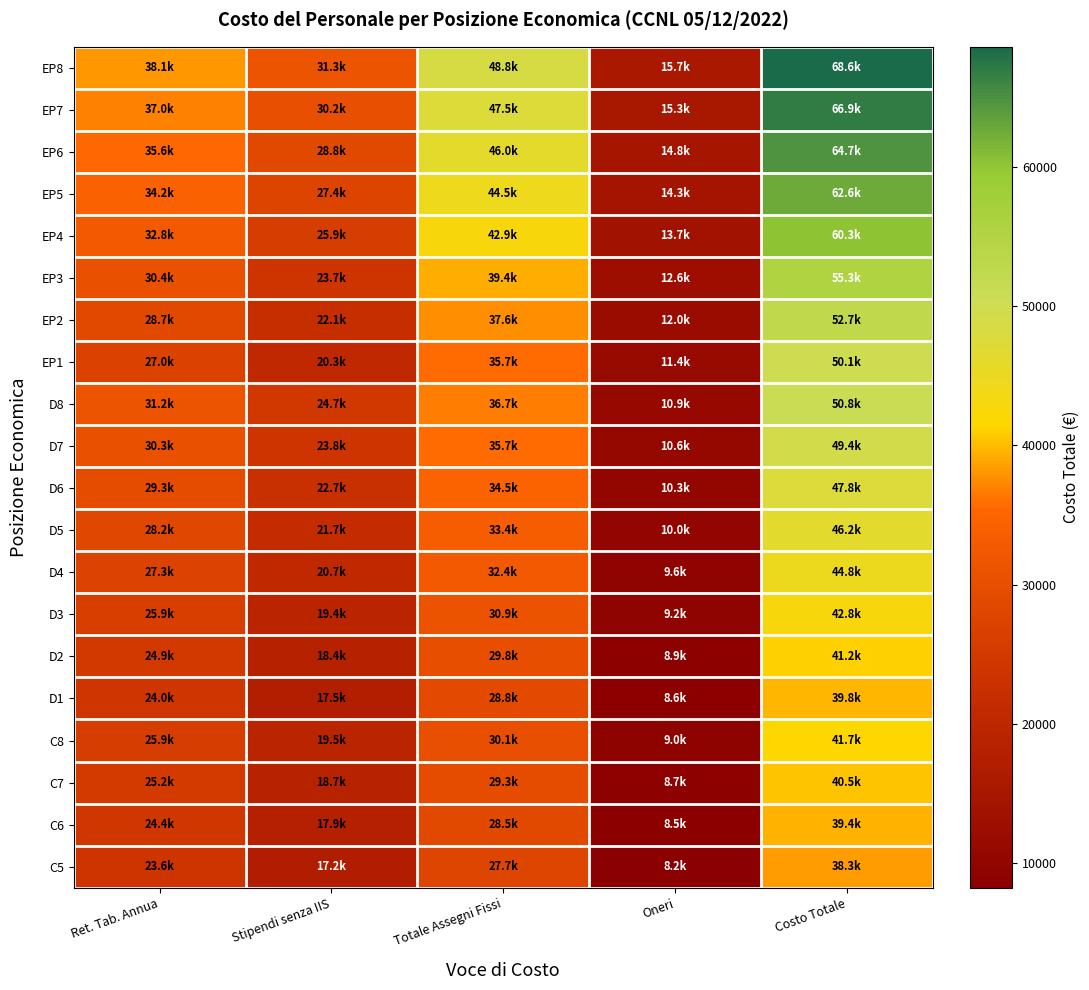

Rank the series by their maximum value, from lowest to highest.

C5, C6, D1, C7, D2, C8, D3, D4, D5, D6, D7, EP1, D8, EP2, EP3, EP4, EP5, EP6, EP7, EP8